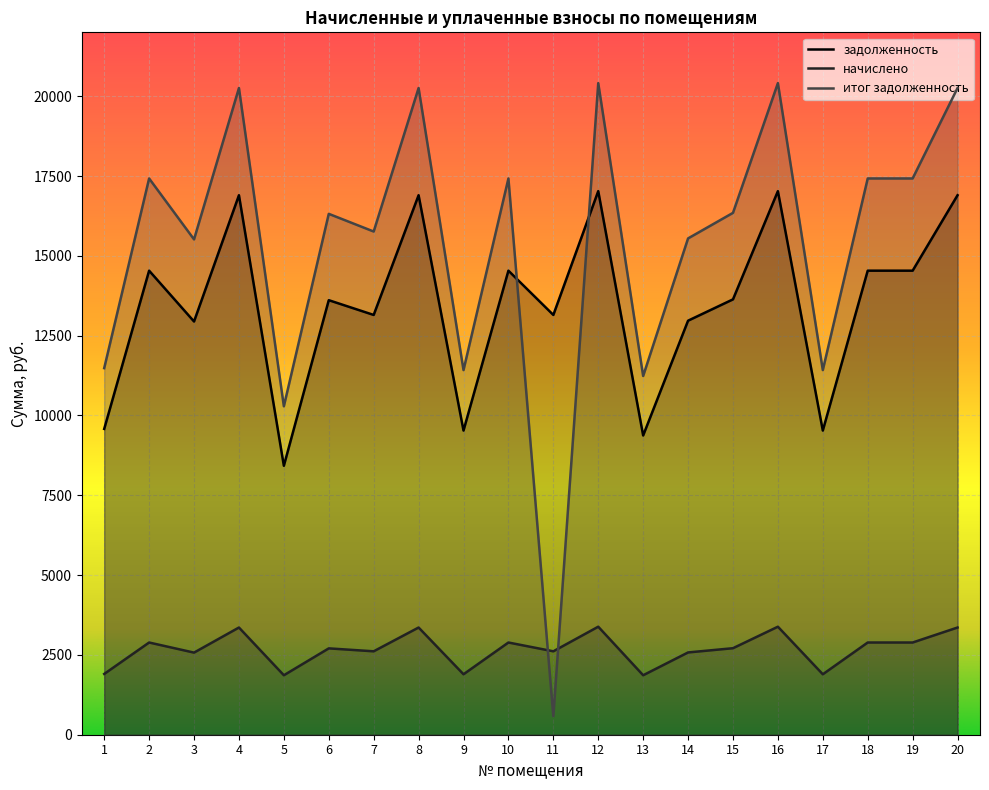

Reading left to right, what are all the values shown in this chart?

задолженность: 1=9578.6	2=14534.9	3=12942.7	4=16897.4	5=8424.2	6=13610.4	7=13148.2	8=16897.4	9=9527.3	10=14534.9	11=13148.2	12=17025.8	13=9373.2	14=12968.4	15=13636.1	16=17025.8	17=9527.3	18=14534.9	19=14534.9	20=16897.4
начислено: 1=1903.4	2=2888.3	3=2571.9	4=3357.8	5=1862.6	6=2704.6	7=2612.7	8=3357.8	9=1893.2	10=2888.3	11=2612.7	12=3383.3	13=1862.6	14=2577.1	15=2709.7	16=3383.3	17=1893.2	18=2888.3	19=2888.3	20=3357.8
итог задолженность: 1=11482.0	2=17423.2	3=15514.6	4=20255.2	5=10286.8	6=16315.0	7=15760.9	8=20255.2	9=11420.5	10=17423.2	11=580.6	12=20409.1	13=11235.8	14=15545.5	15=16345.8	16=20409.1	17=11420.5	18=17423.2	19=17423.2	20=20255.2